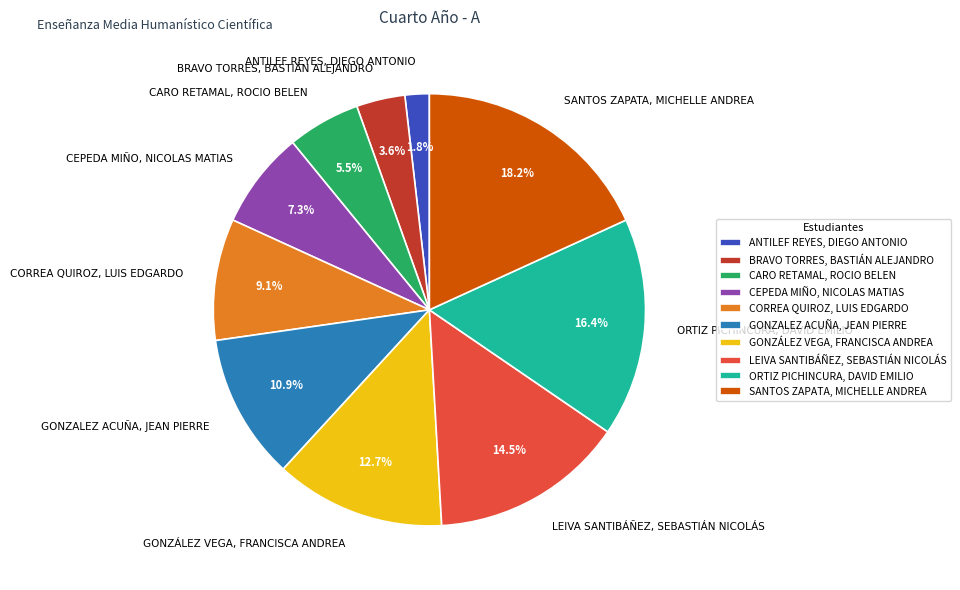

Is there a majority slice in this chart?

No